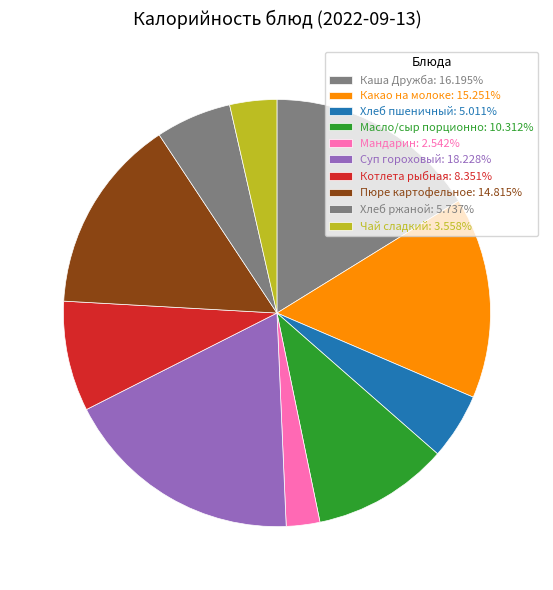

Combined, do Масло/сыр порционно and Каша Дружба account for over 50%?

No